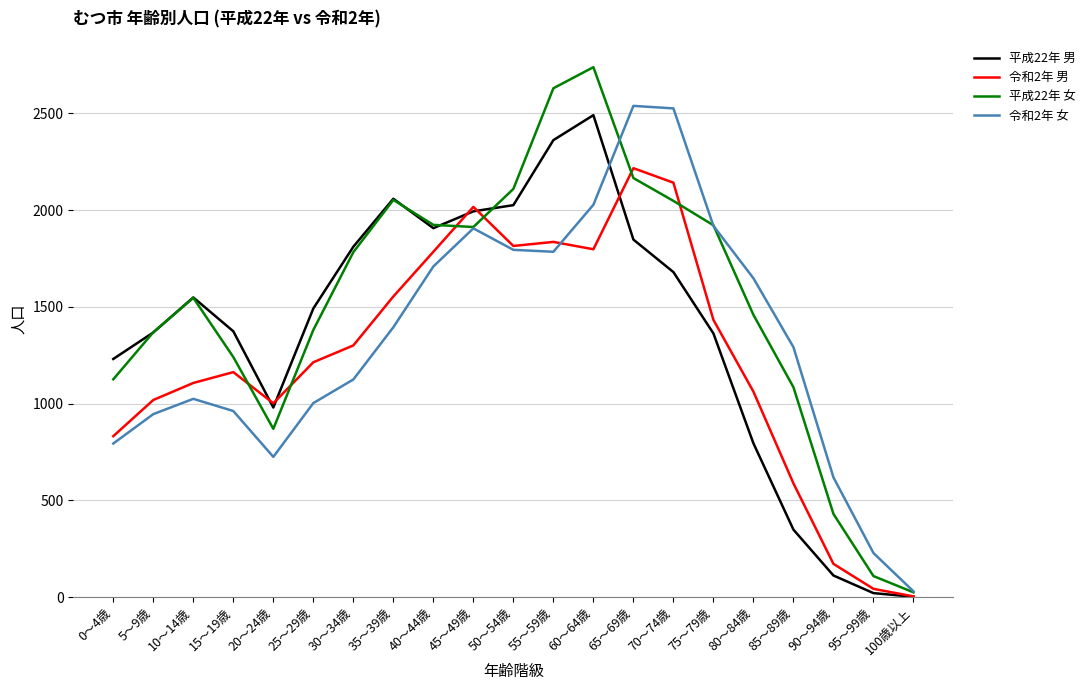

Which series changed the most between 15～19歳 and 100歳以上?

平成22年 男